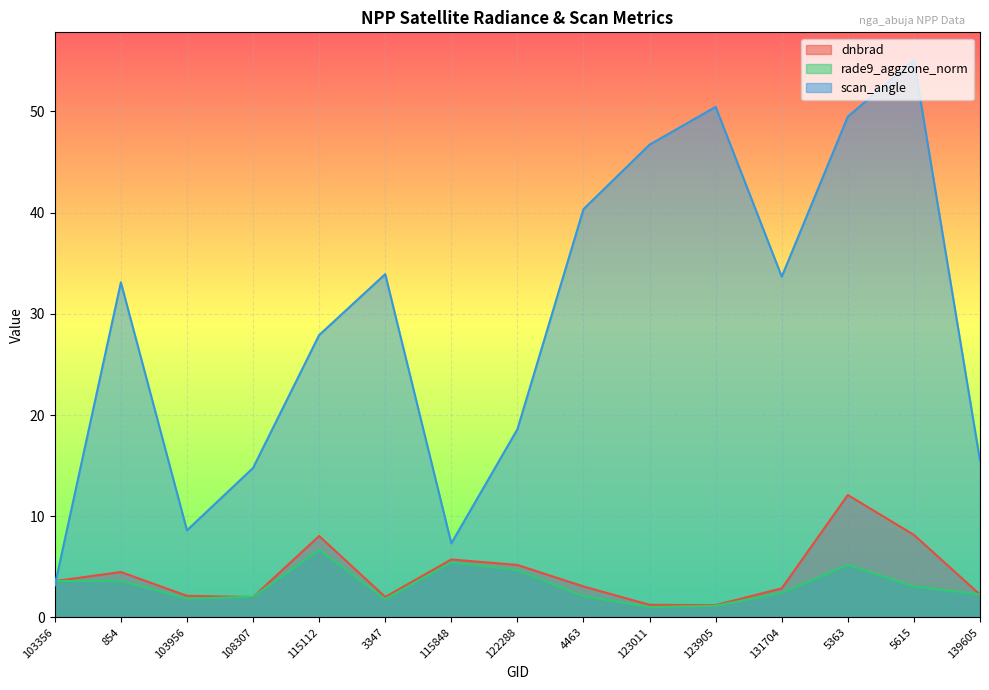

Which category has the lowest value in the rade9_aggzone_norm series?

123011